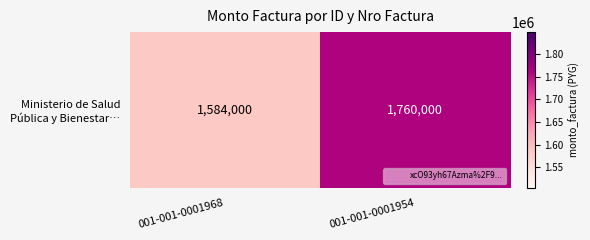

Reading left to right, transcribe all the data shown in this chart.

1584000	1760000